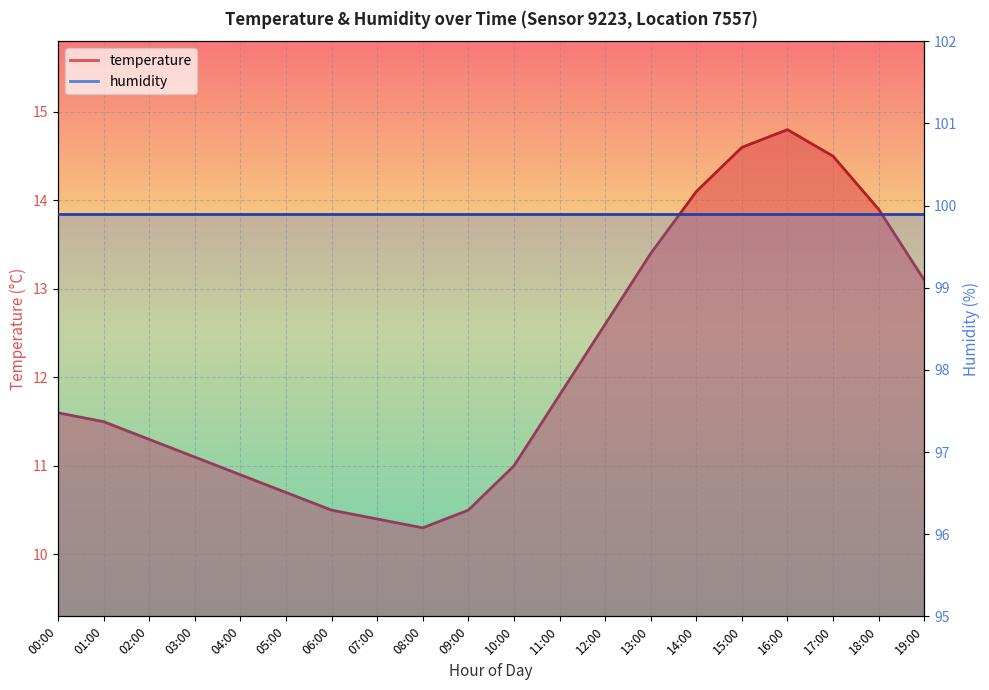

Reading right to left, extract all data points from this chart.

13.1	13.9	14.5	14.8	14.6	14.1	13.4	12.6	11.8	11.0	10.5	10.3	10.4	10.5	10.7	10.9	11.1	11.3	11.5	11.6